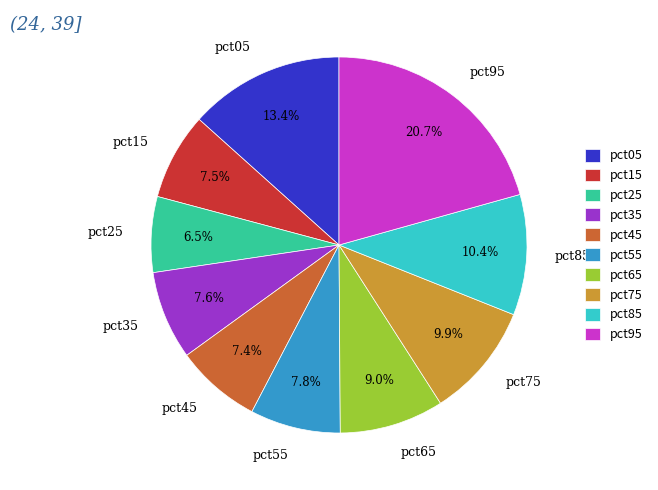

Is there any slice that represents more than half of the pie?

No